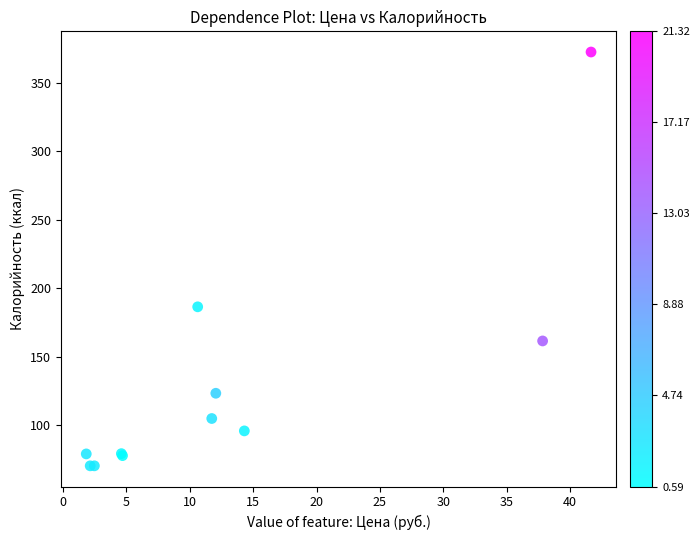

What Y value in the scatter plot is closest to 221?

186.6